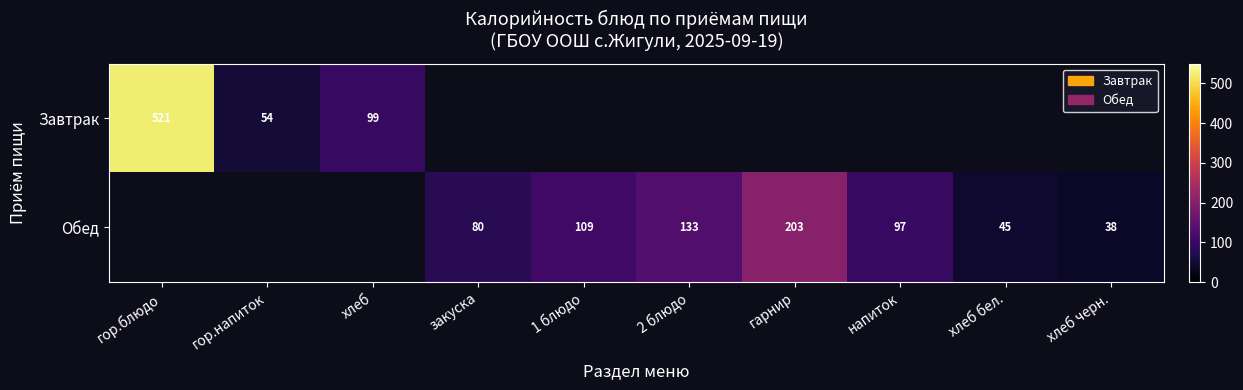

The Обед series shows 169 at напиток. True or false?

False